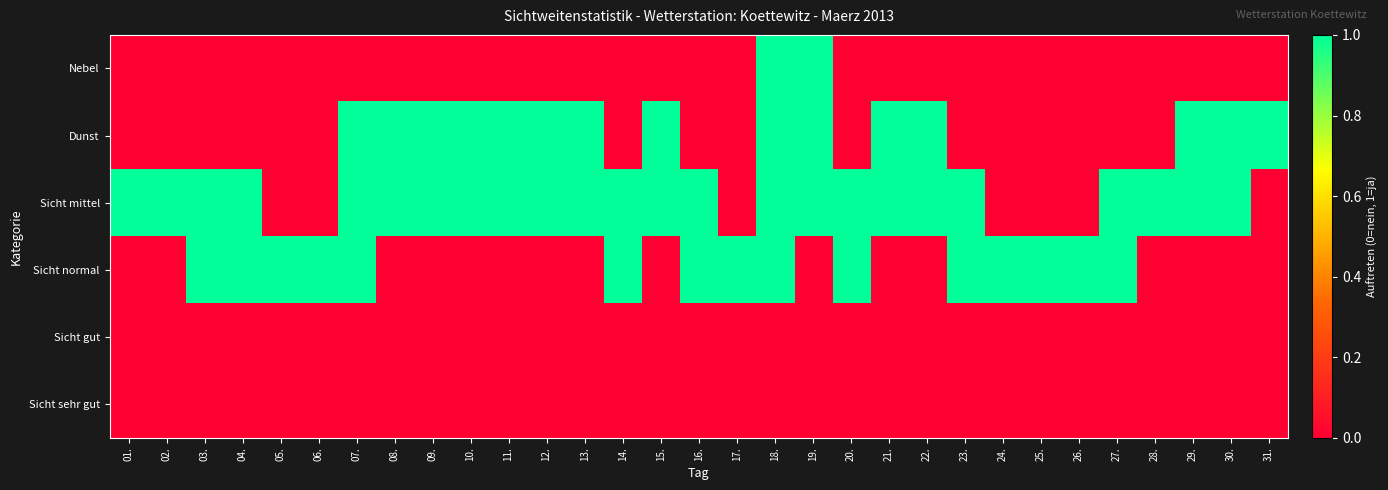

Between 04. and 07., which is larger?

04.